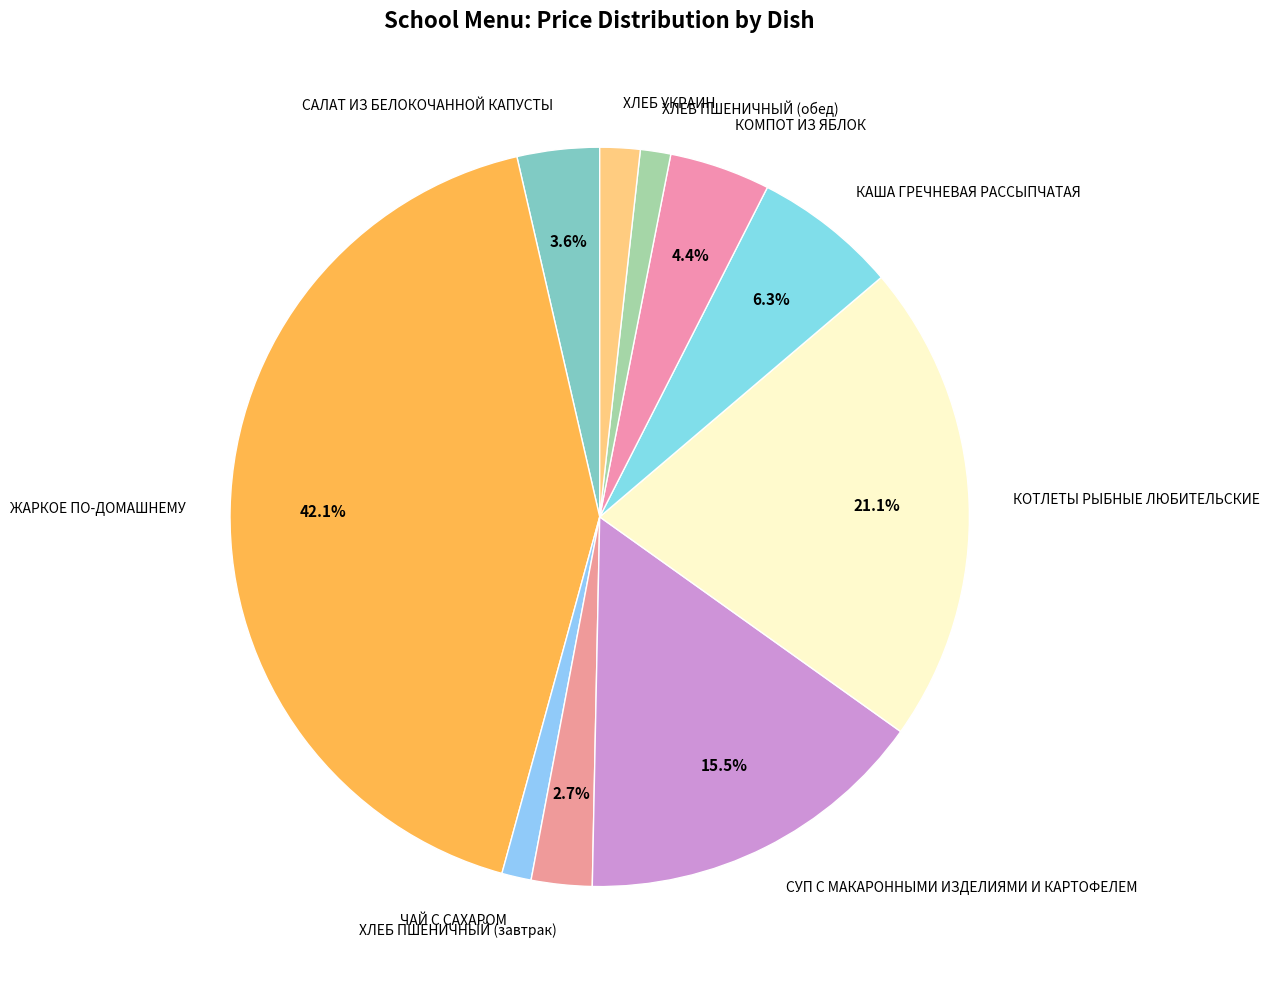

Is there any slice that represents more than half of the pie?

No